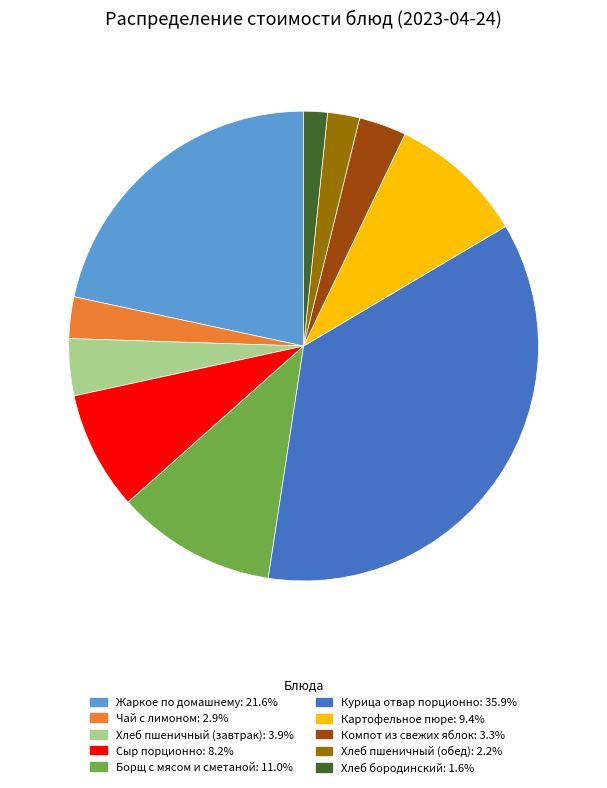

Between Картофельное пюре and Компот из свежих яблок, which is larger?

Картофельное пюре